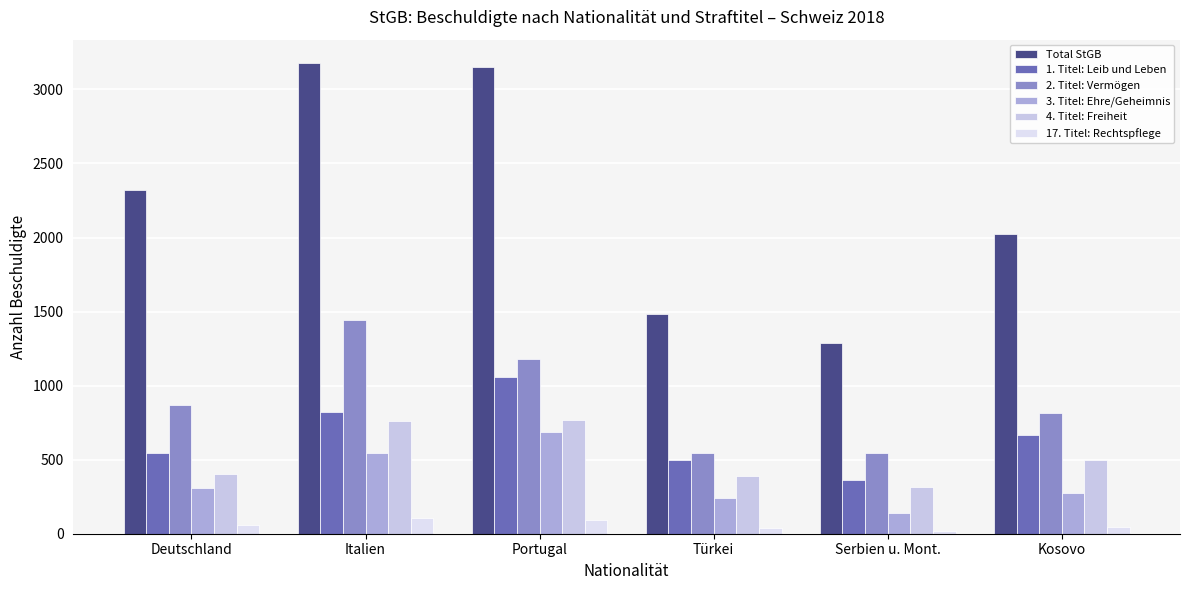

How many distinct data groups are displayed?

6